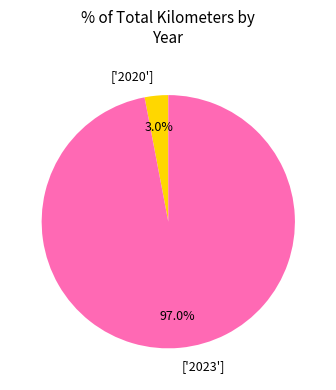

Combined, do ['2023'] and ['2020'] account for over 50%?

Yes